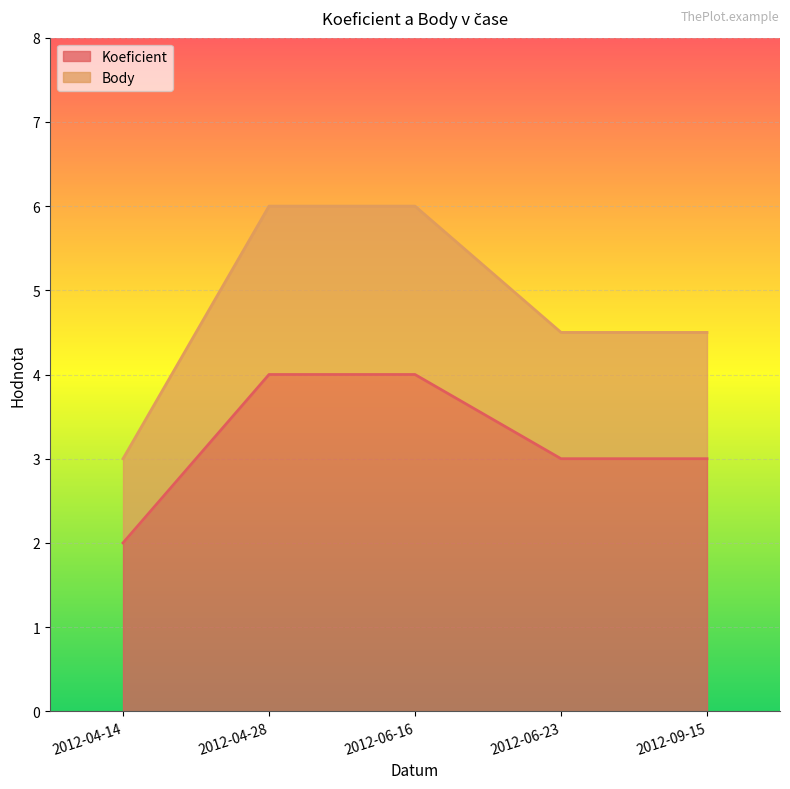

Reading left to right, transcribe the values for Koeficient.

2012-04-14=2.0	2012-04-28=4.0	2012-06-16=4.0	2012-06-23=3.0	2012-09-15=3.0